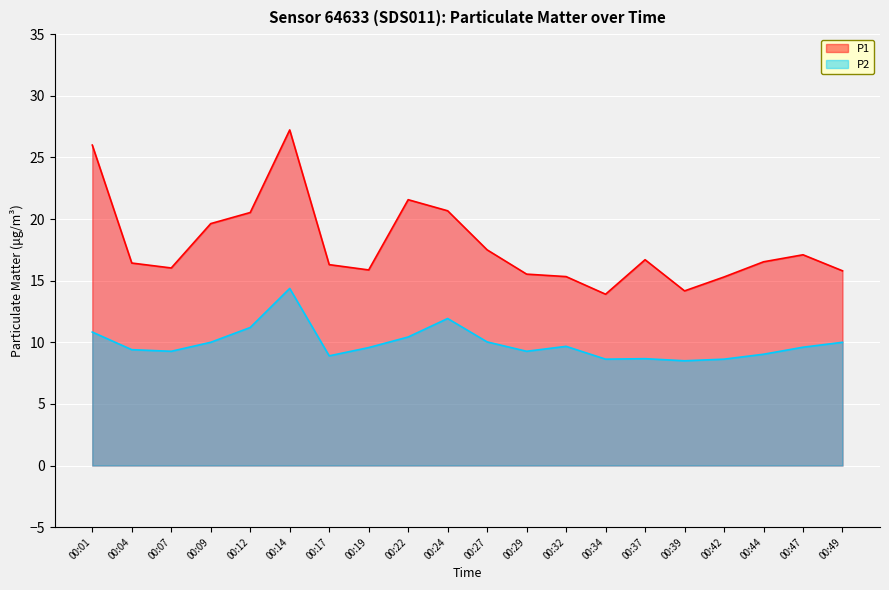

True or false: P2 has more than 2 points higher than both neighbors.

True